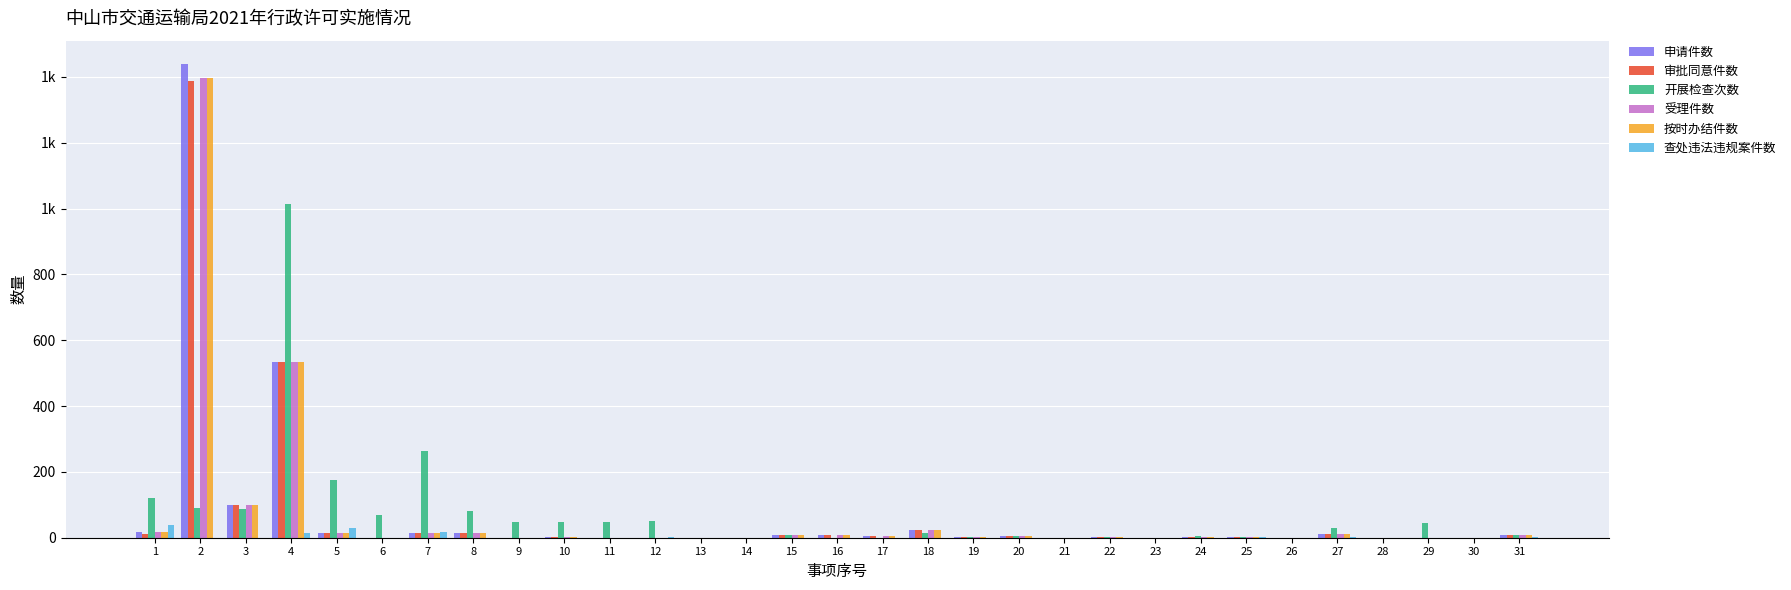

What is the sum of all 受理件数 values?

2163